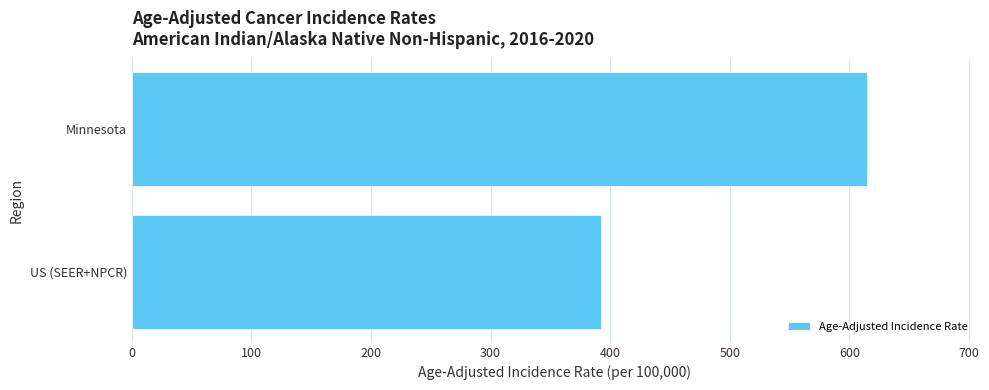

Rank the categories by value from lowest to highest.

US (SEER+NPCR), Minnesota